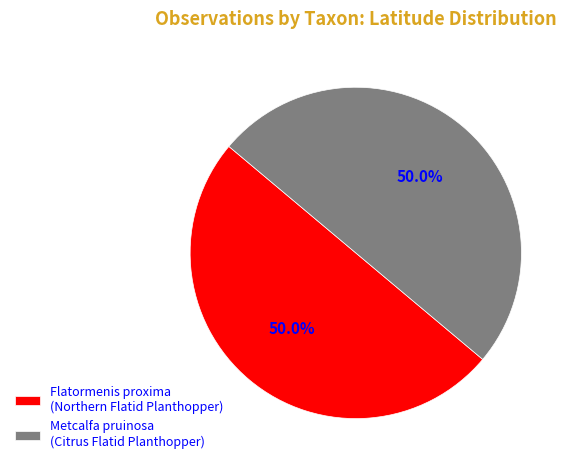

What portion of the pie excludes Metcalfa pruinosa (Citrus Flatid Planthopper)?

50.0%